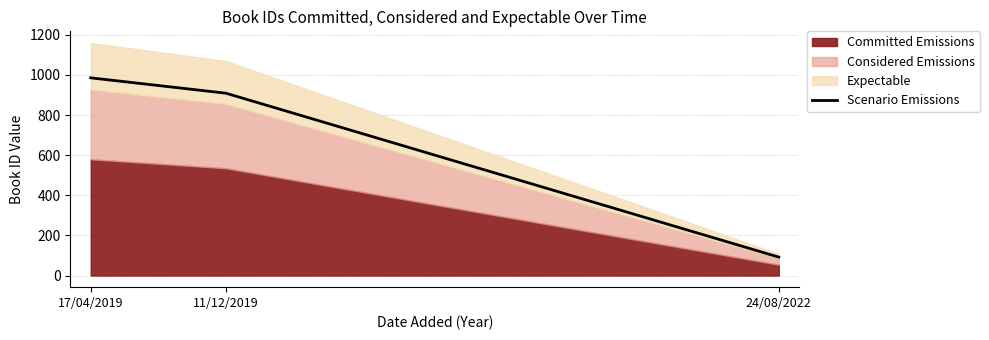

What is the difference between the values at 11/12/2019 and 17/04/2019?

76.5